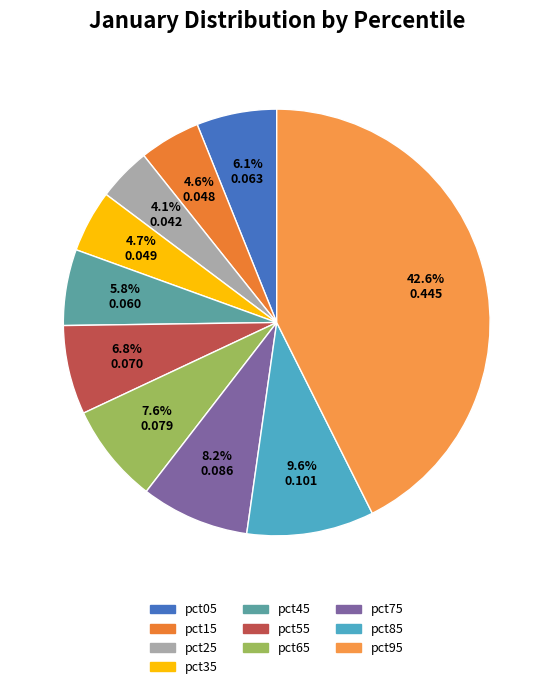

Which category has the smallest portion of the pie?

pct25